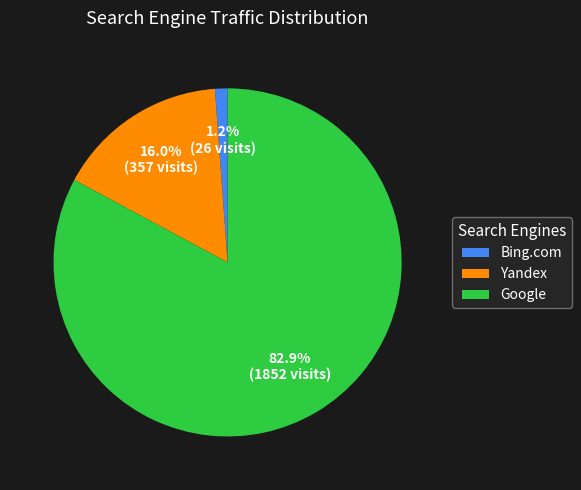

How many slices are in this pie chart?

3